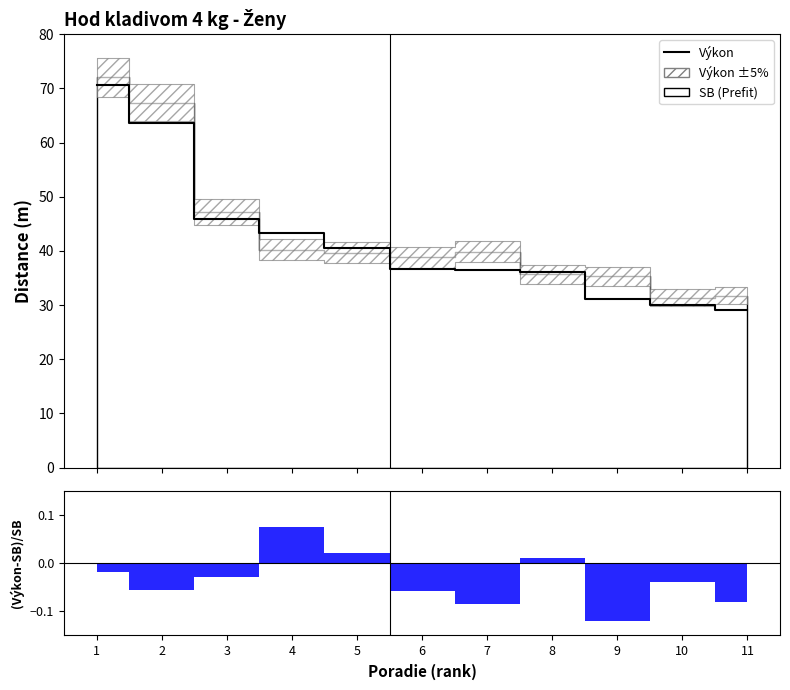

How many values are below 36?

3